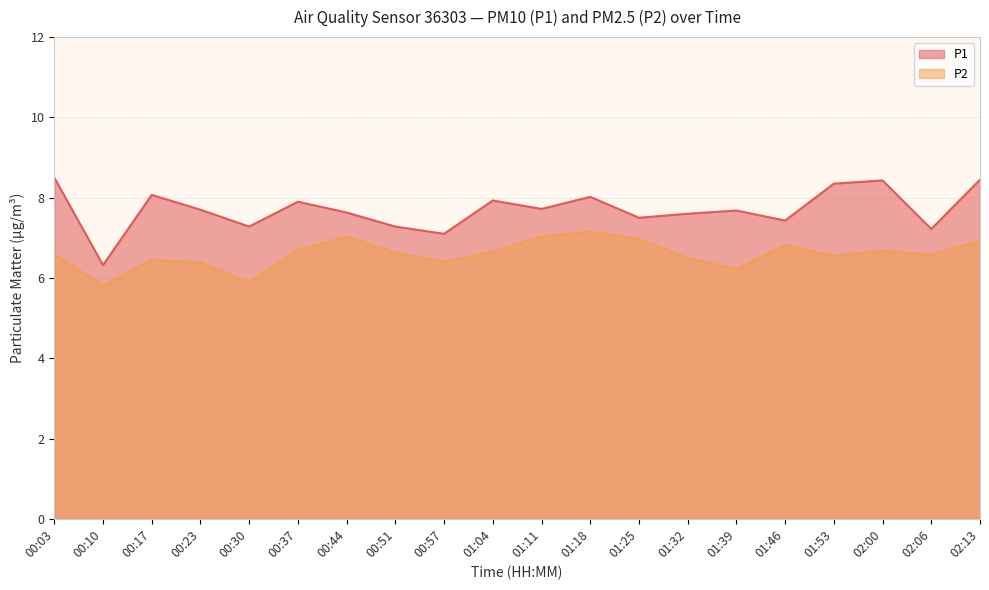

True or false: P2 has a value of 9.9 at 00:51.

False